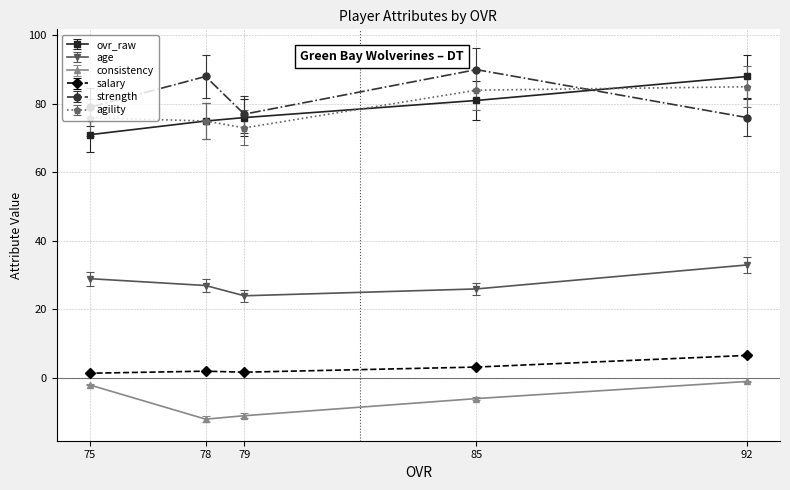

Where is agility nearest to the value 79?

75